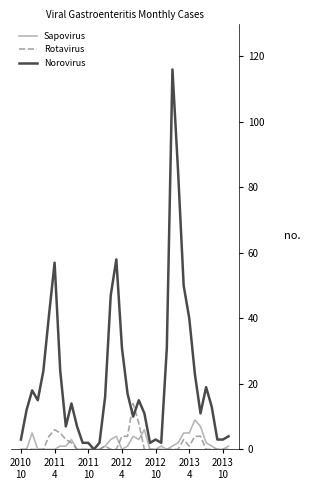

What is the maximum value for Sapovirus?

9